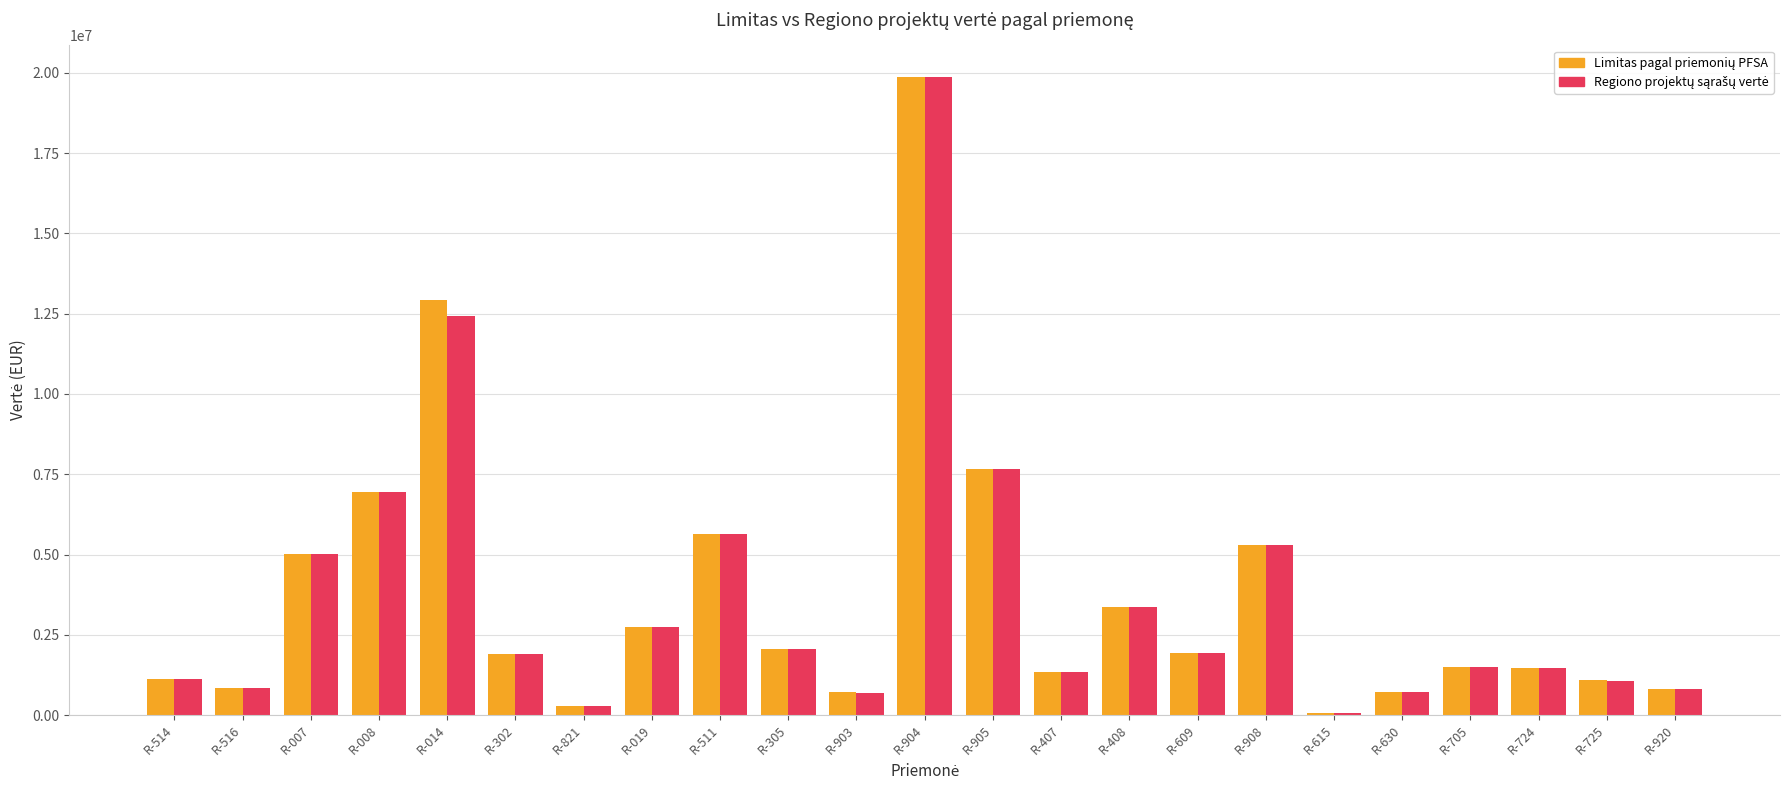

At which category does the chart reach its peak across all series?

R-904